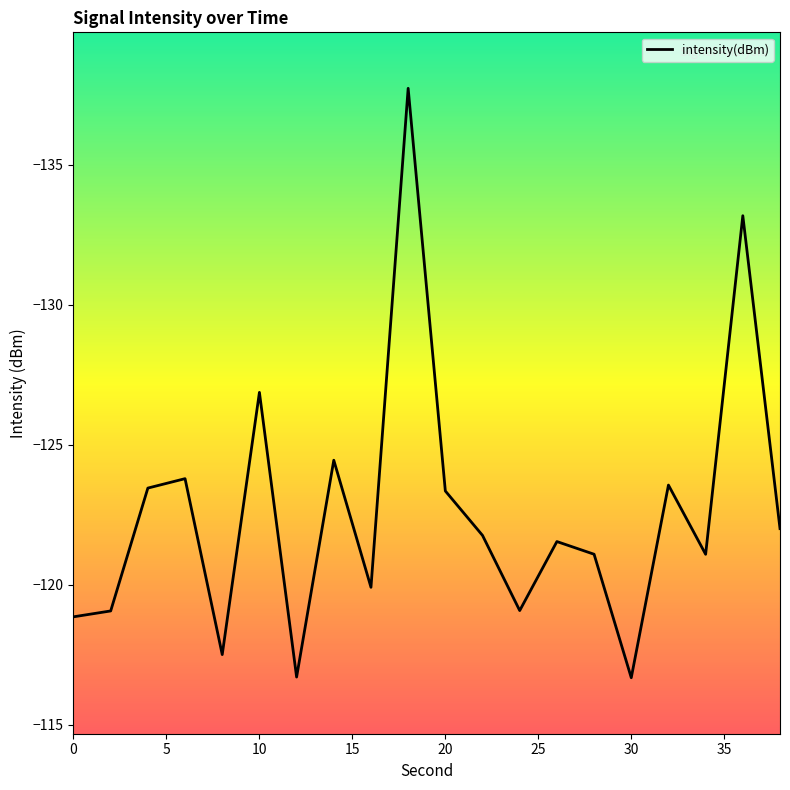

What is the greatest value displayed?

-116.7